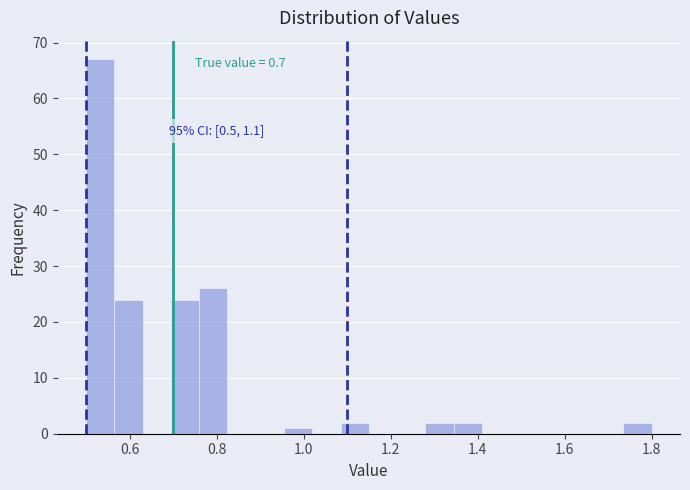

Read against the x-axis, roughly where is the centre of the tallest bar?

0.54